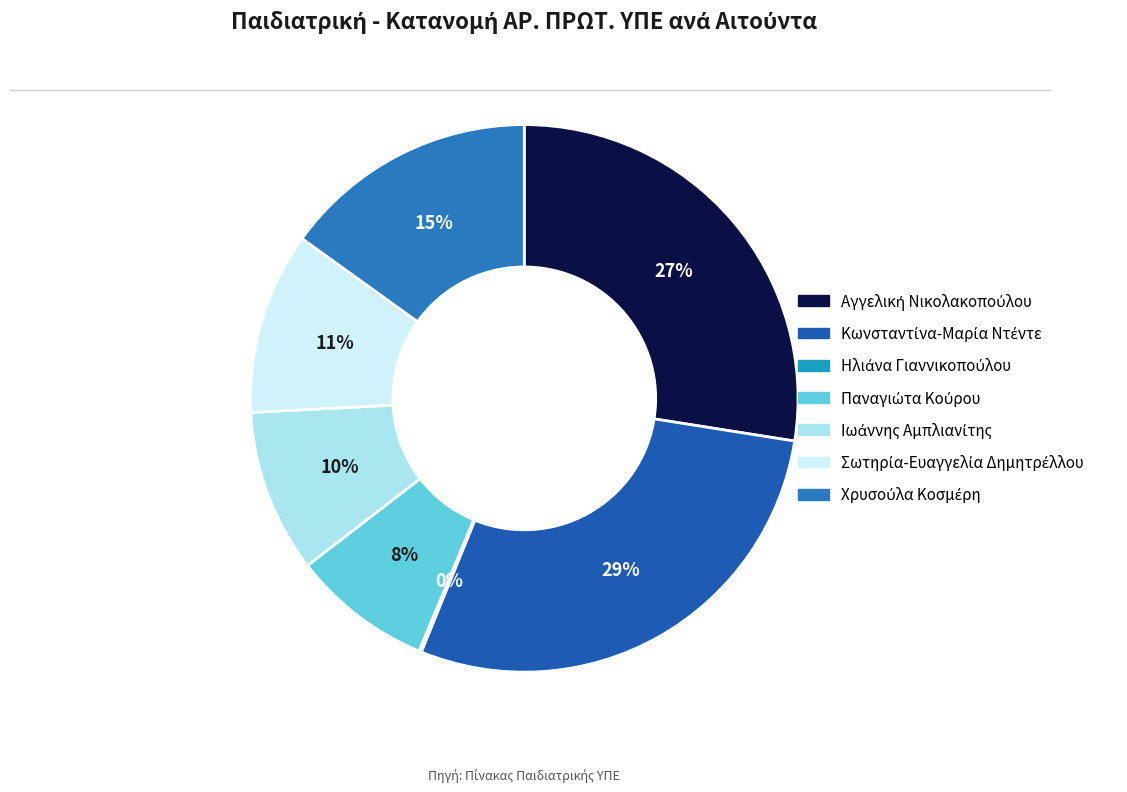

To the nearest percent, what percentage of the pie is Κωνσταντίνα-Μαρία Ντέντε?

29%